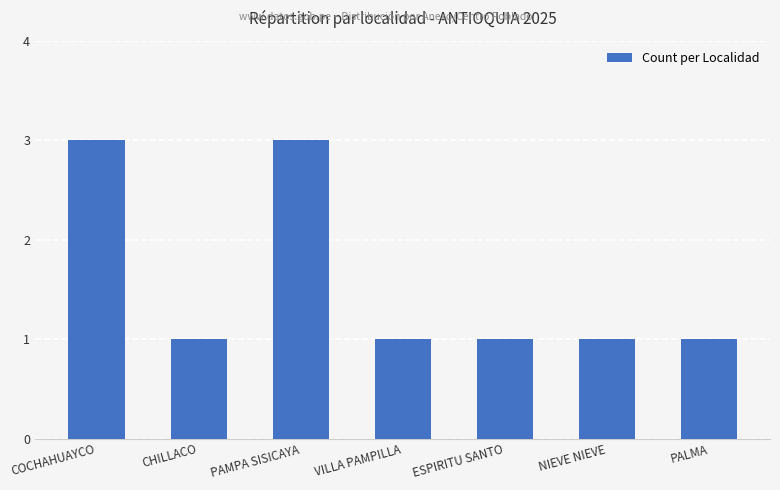

Reading left to right, transcribe all the data shown in this chart.

3	1	3	1	1	1	1